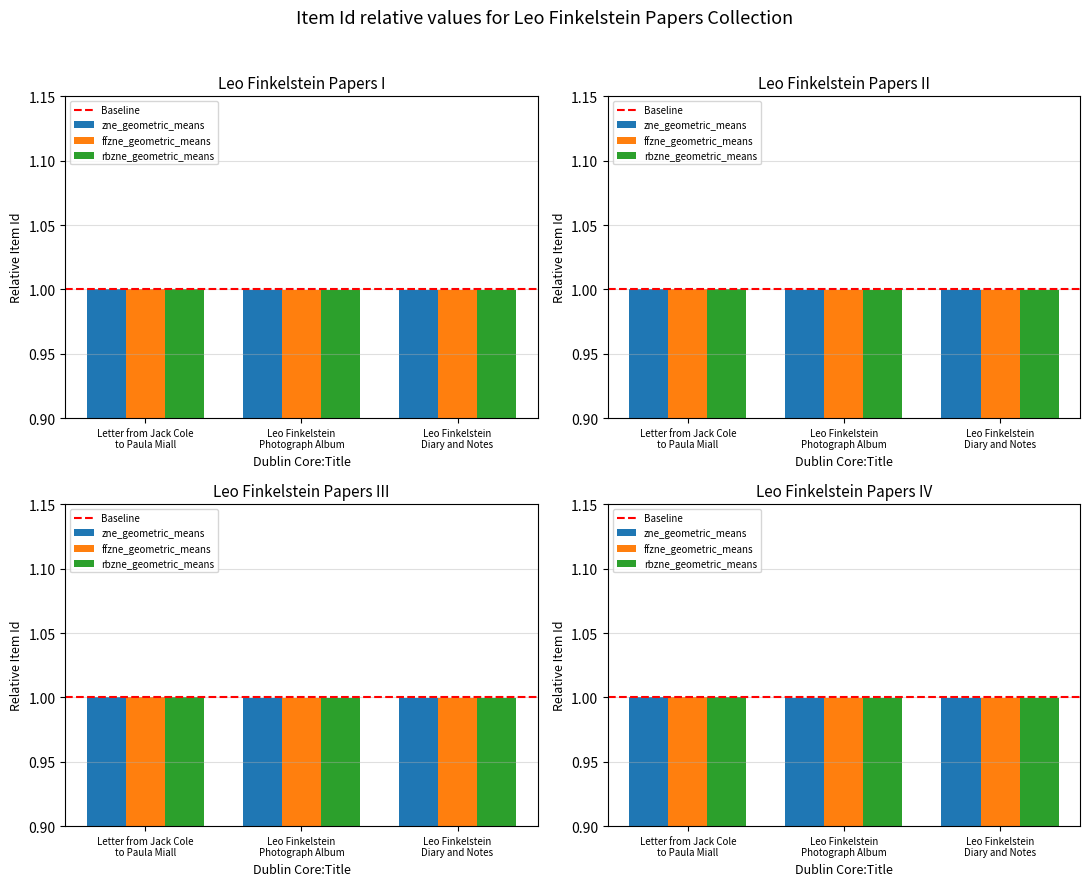

What value does the zne_geometric_means series have at Letter from Jack Cole to Paula Miall?

1.0